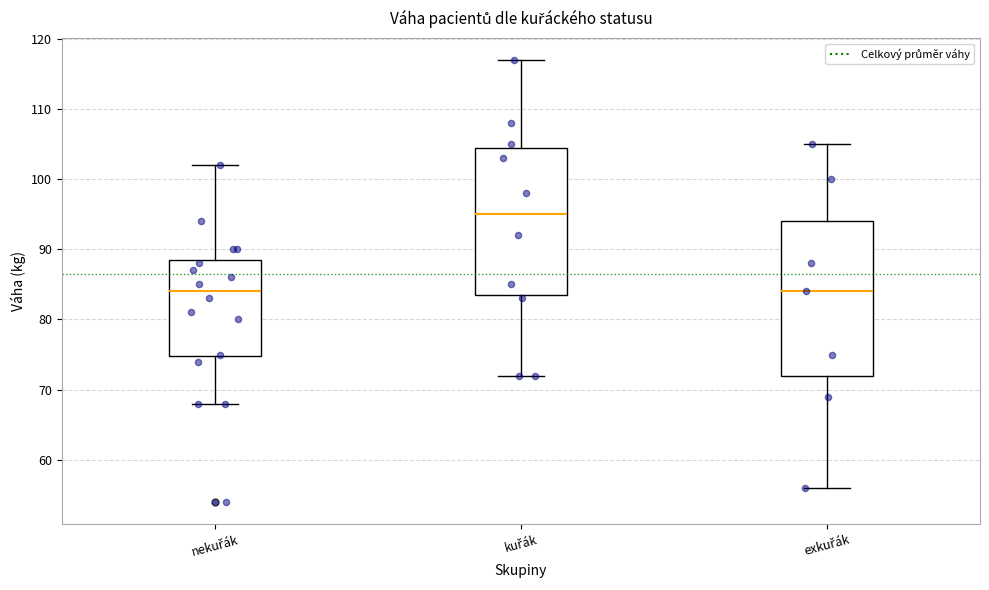

Which box is the tallest, from its lower edge to its upper edge?

exkuřák